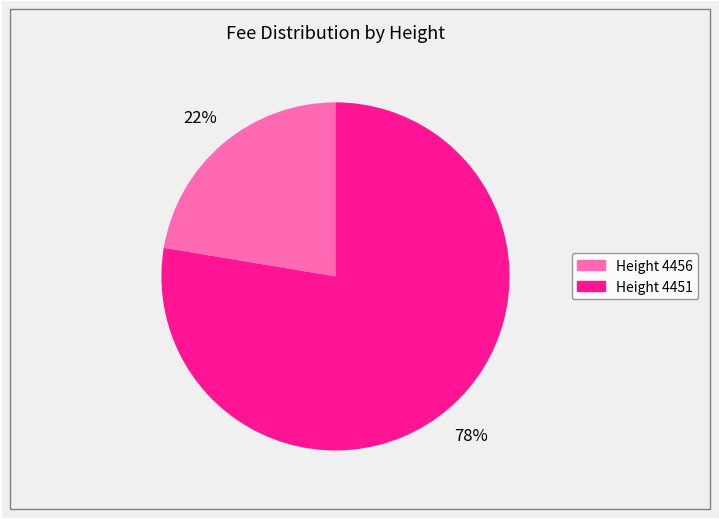

Is there any slice that represents more than half of the pie?

Yes